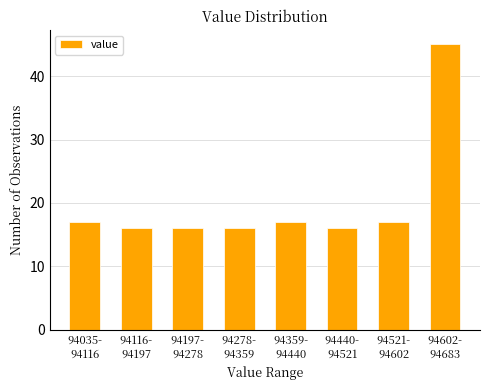

Reading left to right, extract all data points from this chart.

17	16	16	16	17	16	17	45